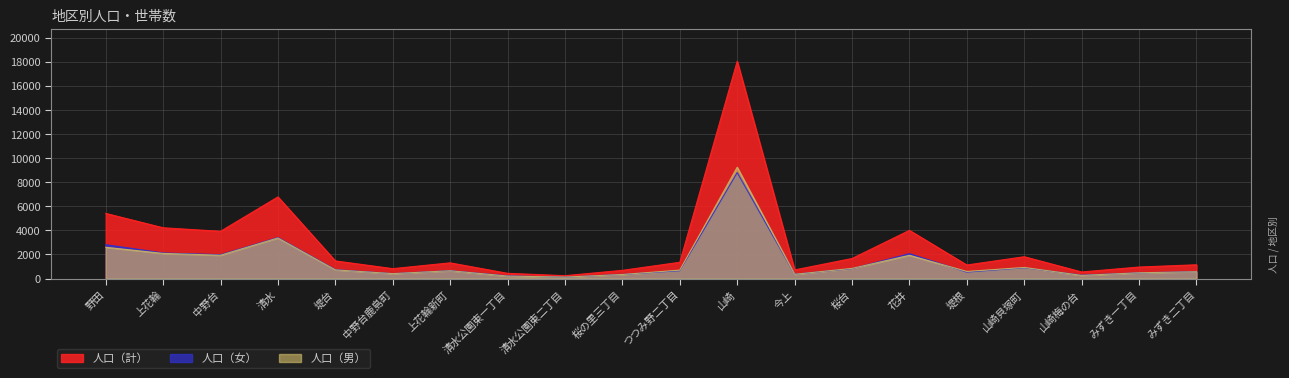

The value of 人口（男） at 山崎貝塚町 is 923. True or false?

True